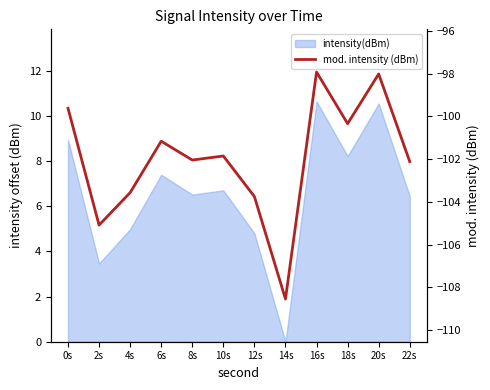

What is the maximum value shown in the chart?

-97.9